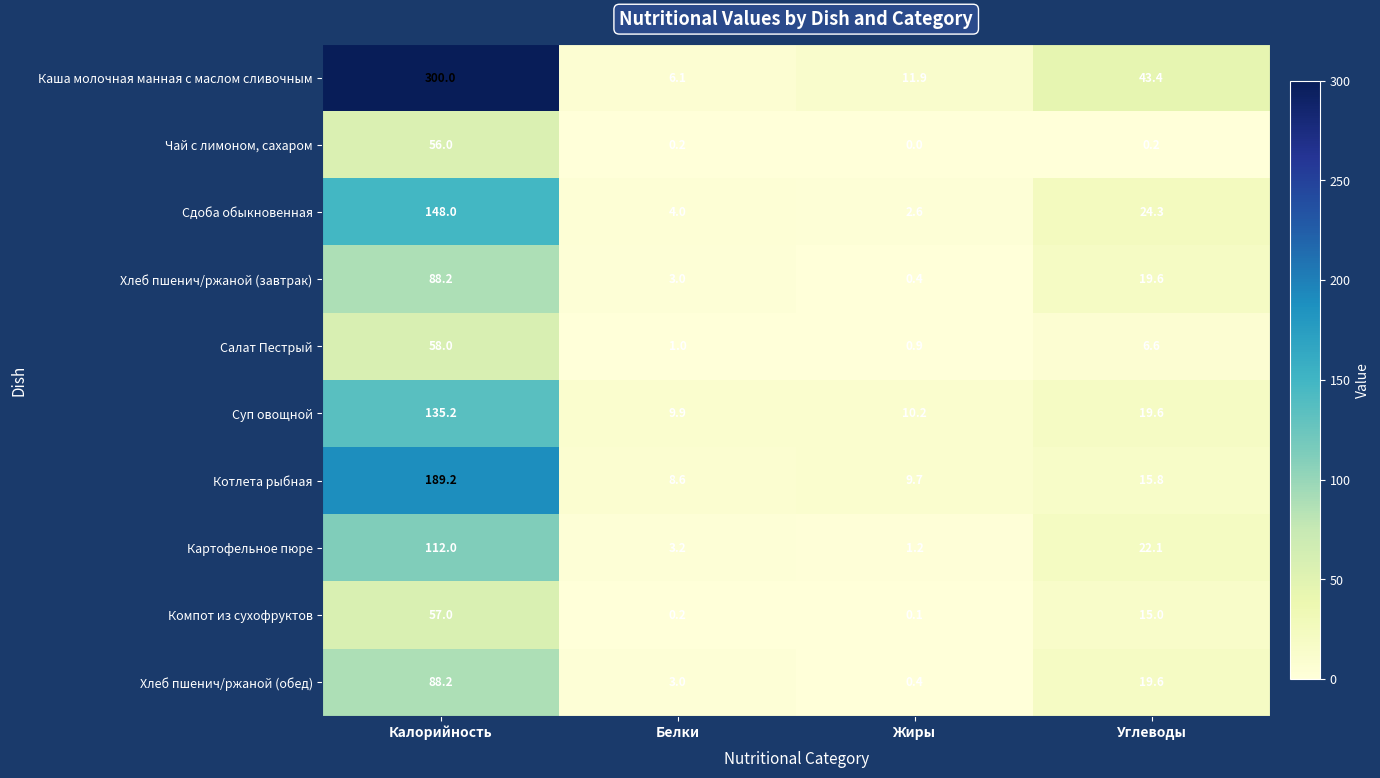

Which category has the lowest value across all series?

Жиры